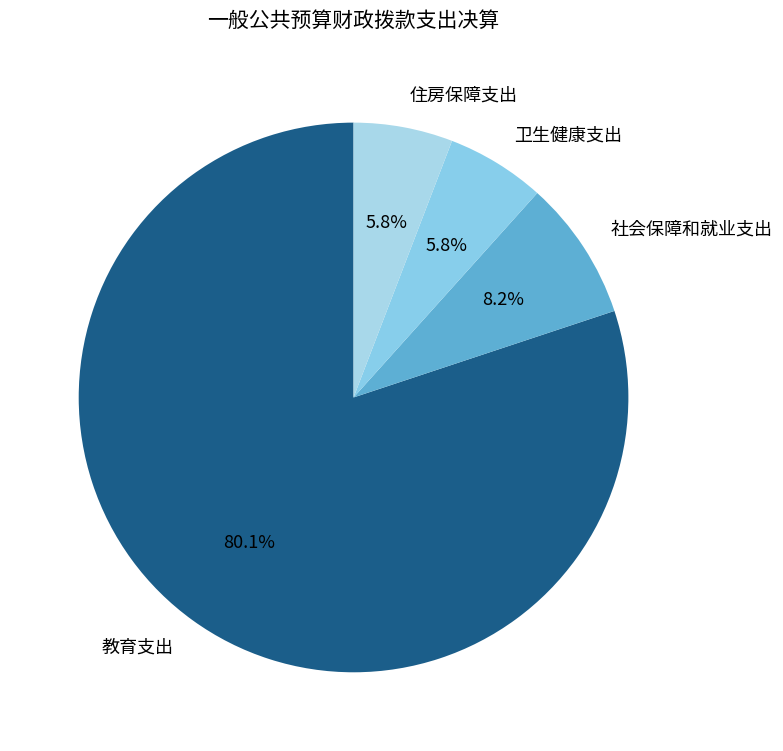

Which has a higher value, 社会保障和就业支出 or 教育支出?

教育支出